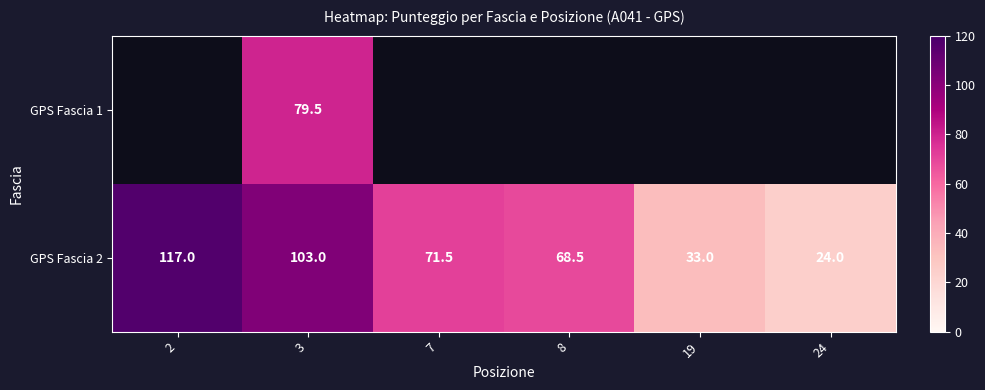

List the labels in order of GPS Fascia 2 value, smallest first.

24, 19, 8, 7, 3, 2